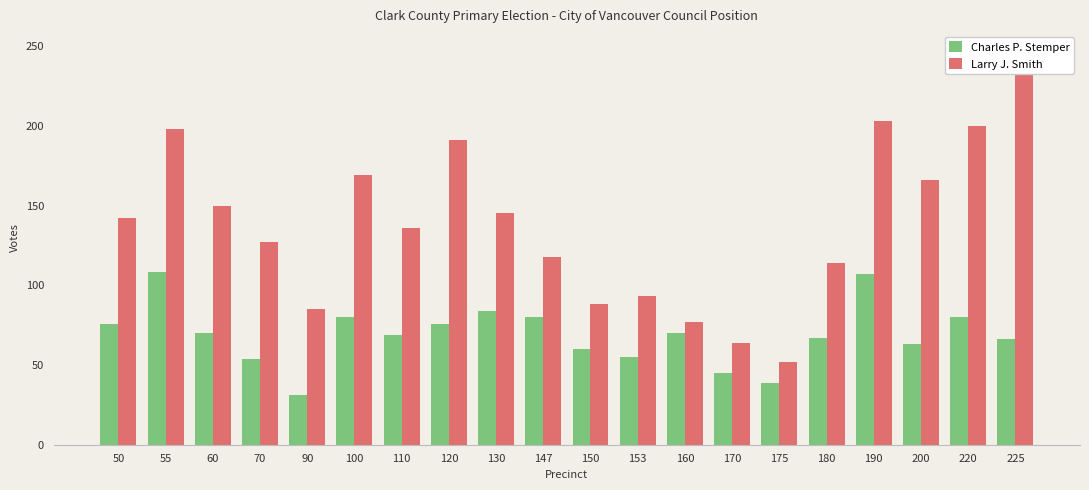

Reading left to right, extract all data points from this chart.

Charles P. Stemper: 76	108	70	54	31	80	69	76	84	80	60	55	70	45	39	67	107	63	80	66
Larry J. Smith: 142	198	150	127	85	169	136	191	145	118	88	93	77	64	52	114	203	166	200	247